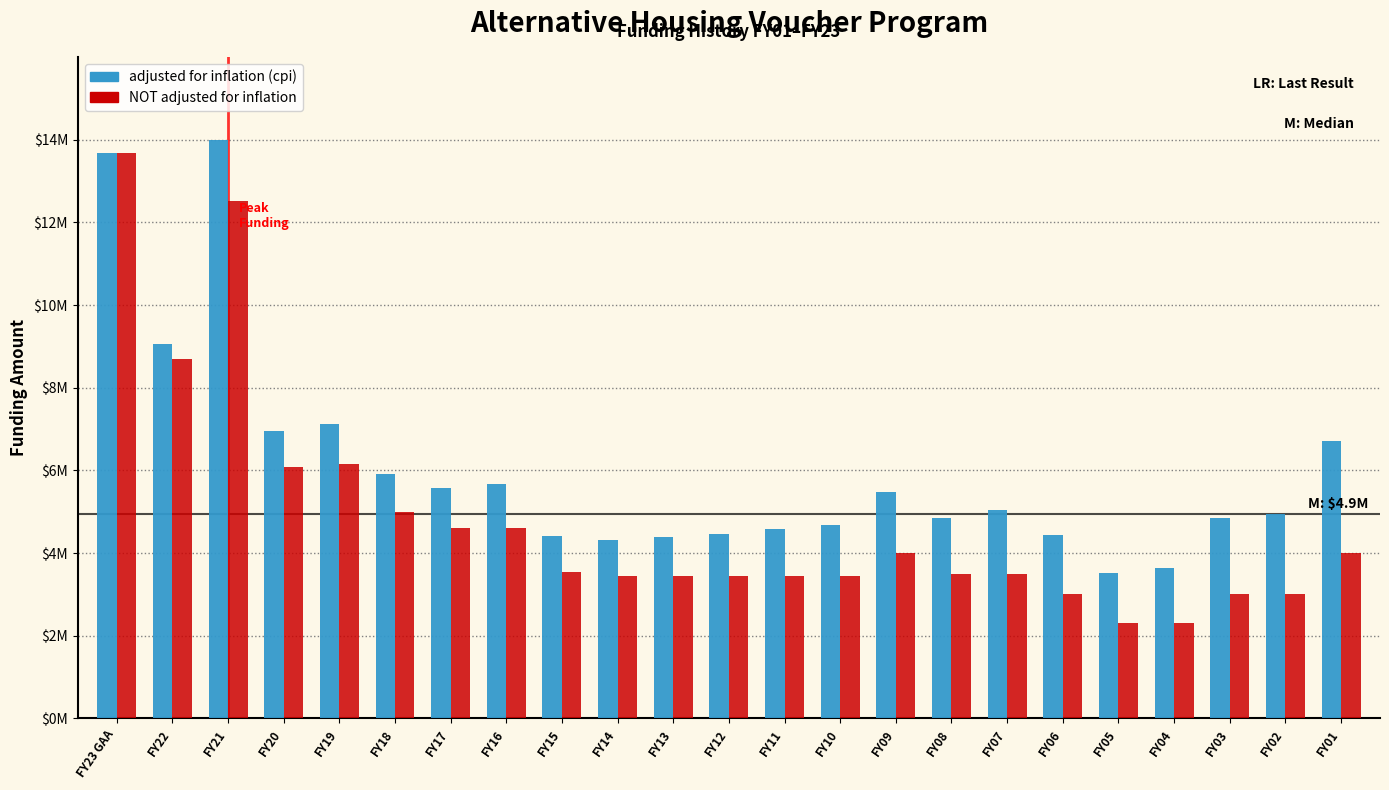

What are all the series names shown in the legend?

adjusted for inflation (cpi), NOT adjusted for inflation